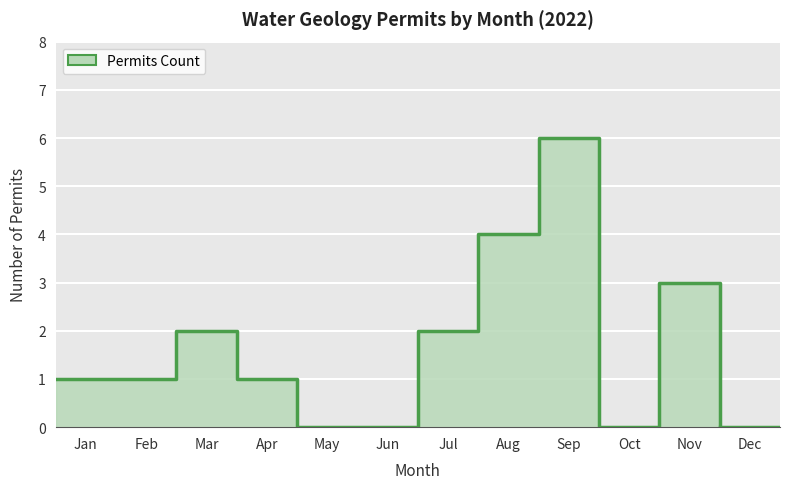

How many lines are shown in the chart?

1